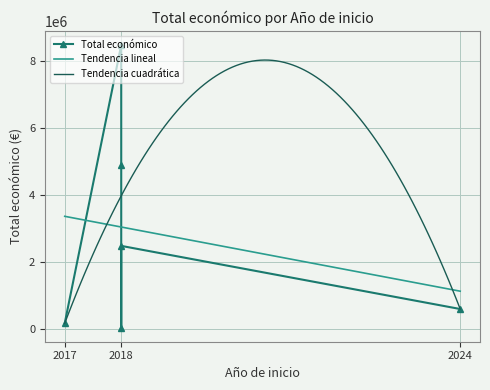

The value at 2018 is 8484999. True or false?

True